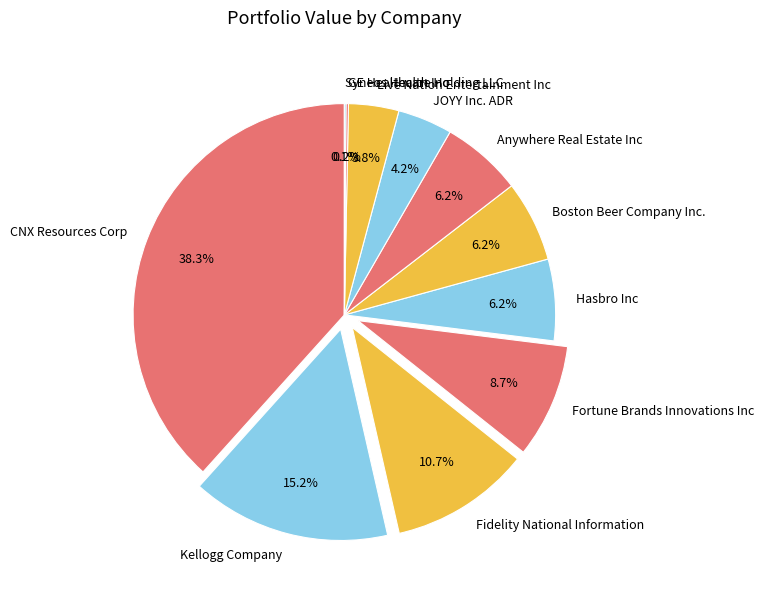

Which category has the biggest portion of the pie?

CNX Resources Corp